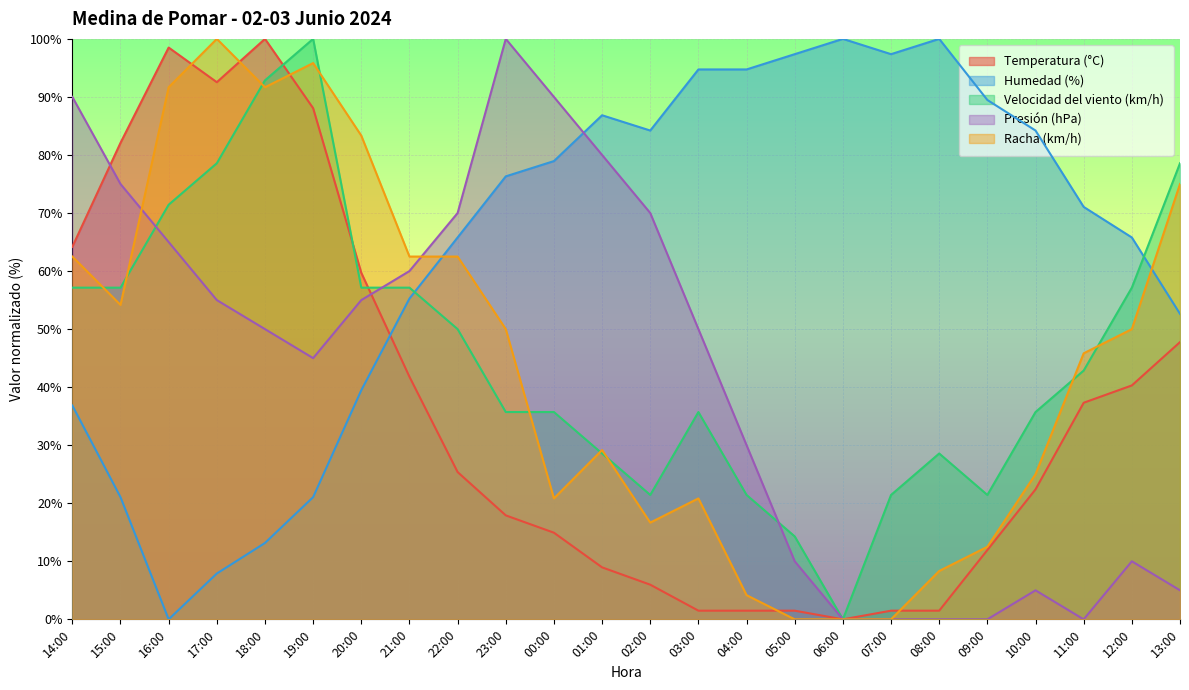

The Velocidad del viento (km/h) series shows 57.1 at 21:00. True or false?

True